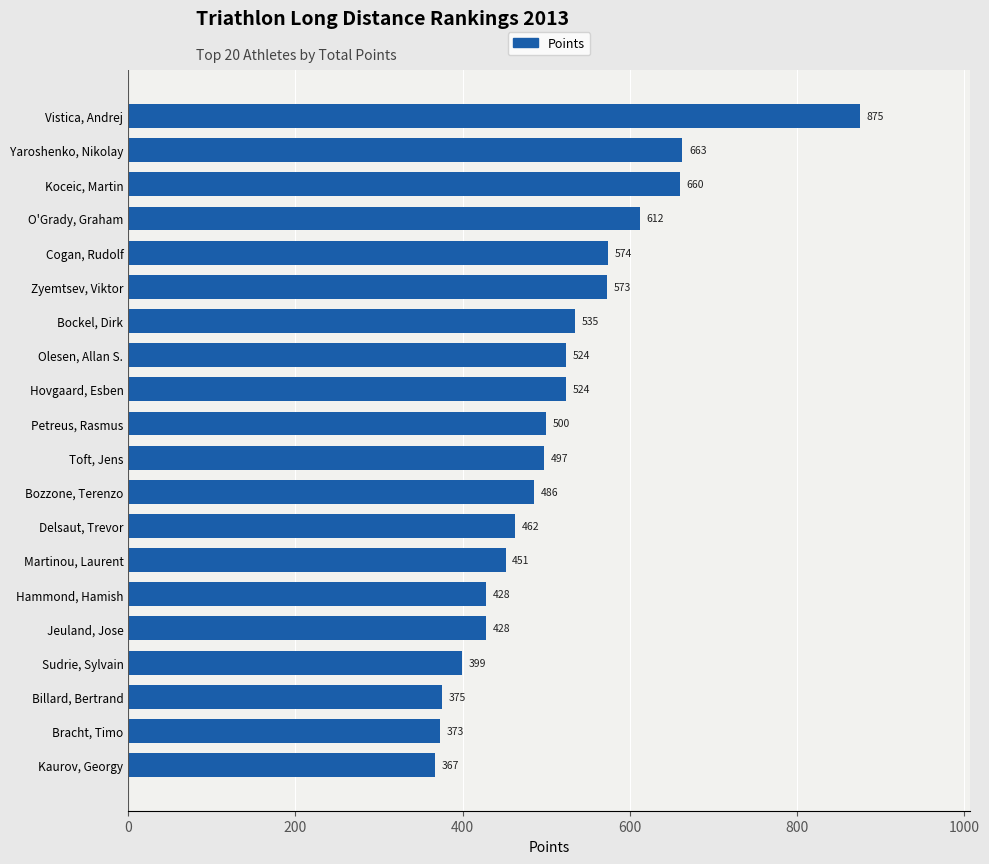

What is the average value?

515.4